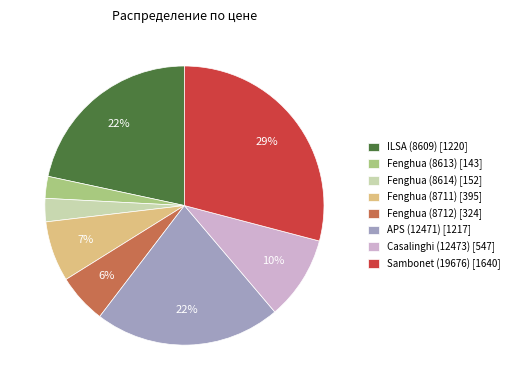

How many slices are in this pie chart?

8